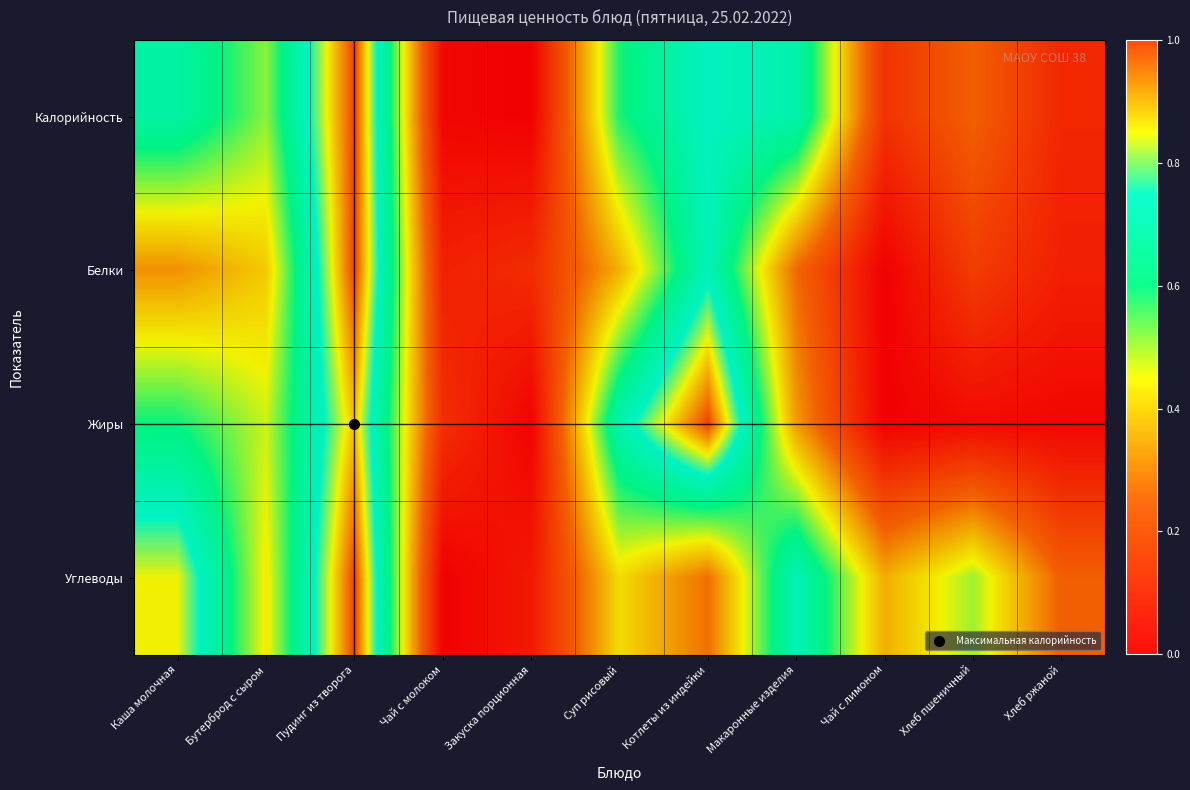

What is the spread (max minus min) of values at Бутерброд с сыром?

0.1